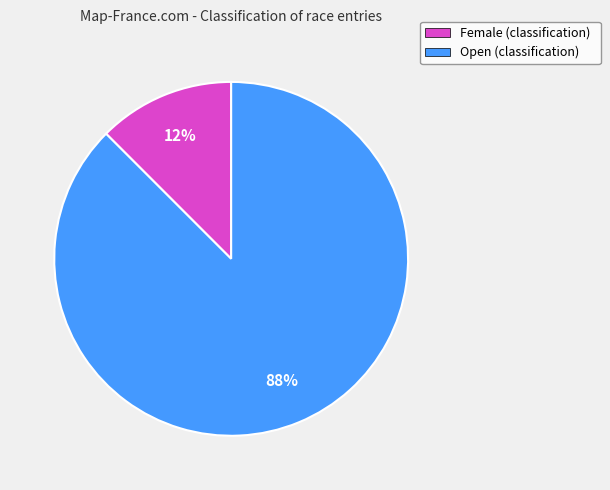

To the nearest percent, what is the combined percentage of Female (classification) and Open (classification)?

100%